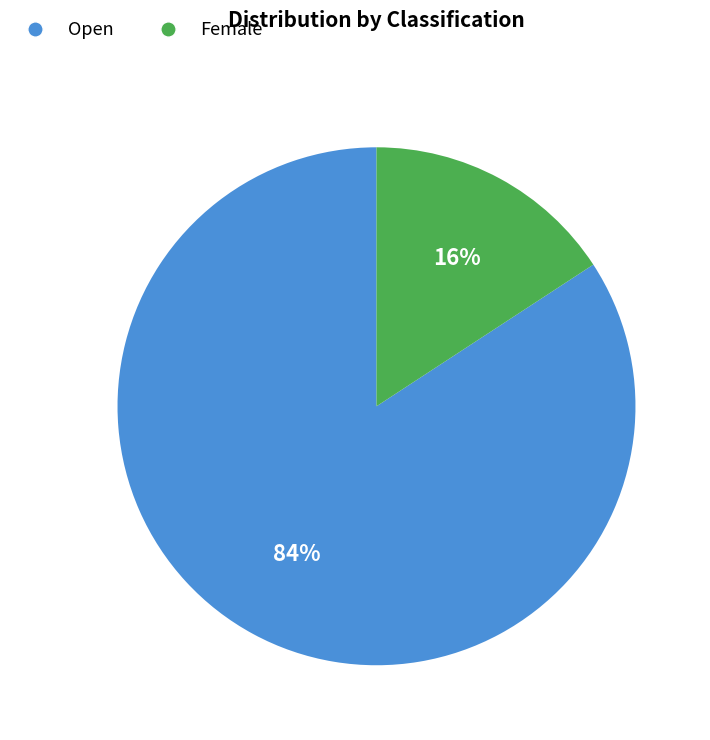

To the nearest percent, what is the average slice percentage?

50%